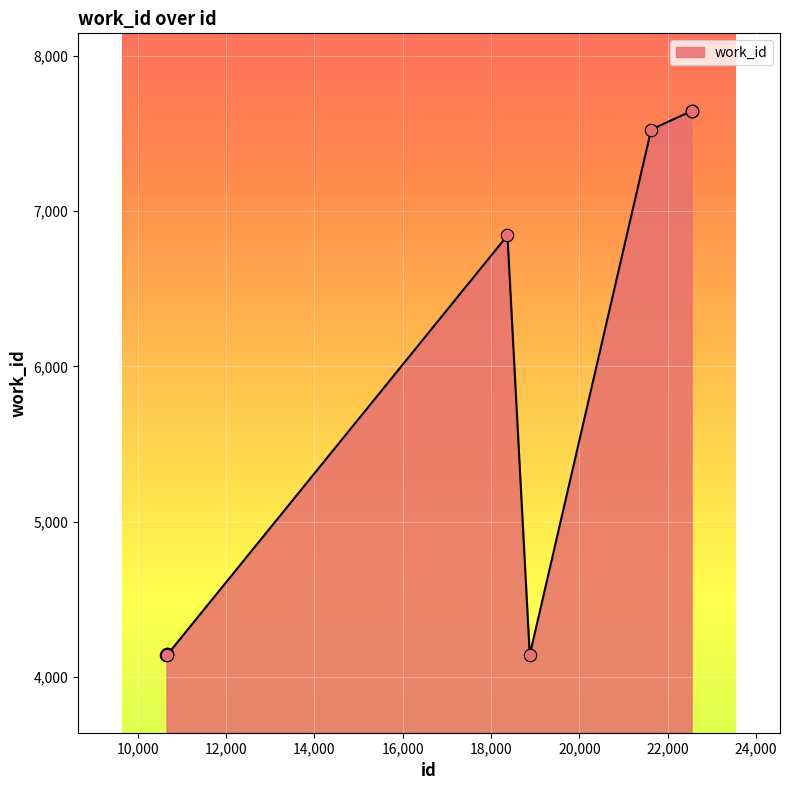

What is the smallest value displayed?

4142